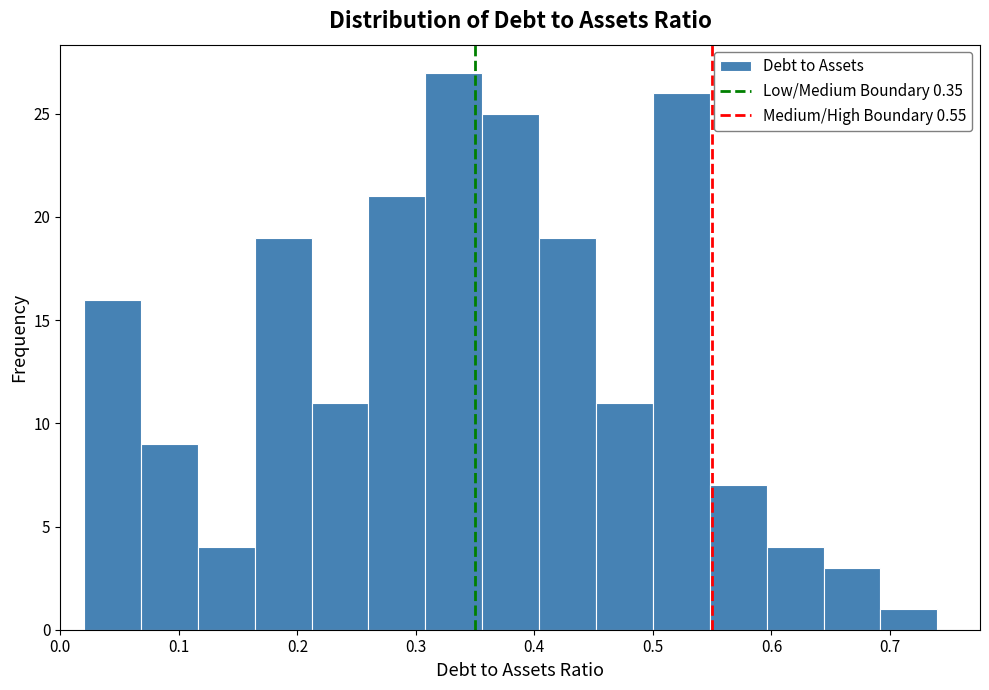

Reading left to right, transcribe this chart: for each bar, give the range it covers on the x-axis and its height. Neither the bar edges nor the heights are printed on the chart, so give them approximately, as read against the axes.

0.020 to 0.068: 16
0.068 to 0.116: 9
0.116 to 0.164: 4
0.164 to 0.212: 19
0.212 to 0.260: 11
0.260 to 0.308: 21
0.308 to 0.356: 27
0.356 to 0.404: 25
0.404 to 0.452: 19
0.452 to 0.500: 11
0.500 to 0.548: 26
0.548 to 0.596: 7
0.596 to 0.644: 4
0.644 to 0.692: 3
0.692 to 0.740: 1